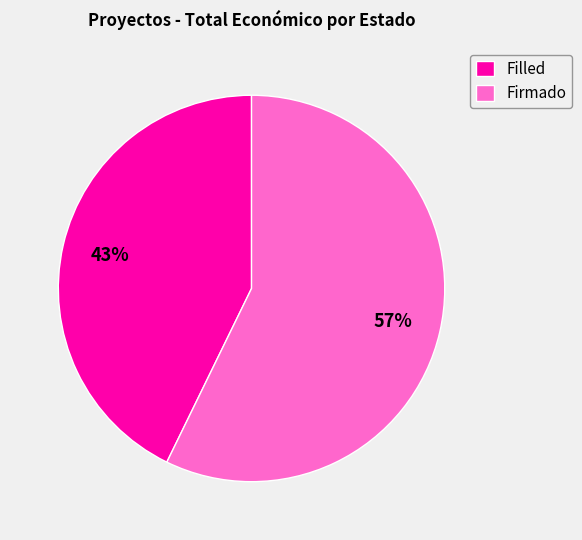

Which slice is the smallest?

Filled